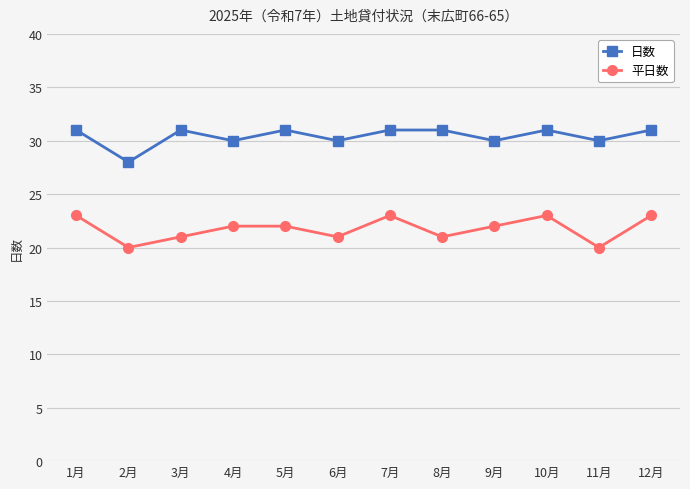

What is the total value across all series at 9月?

52